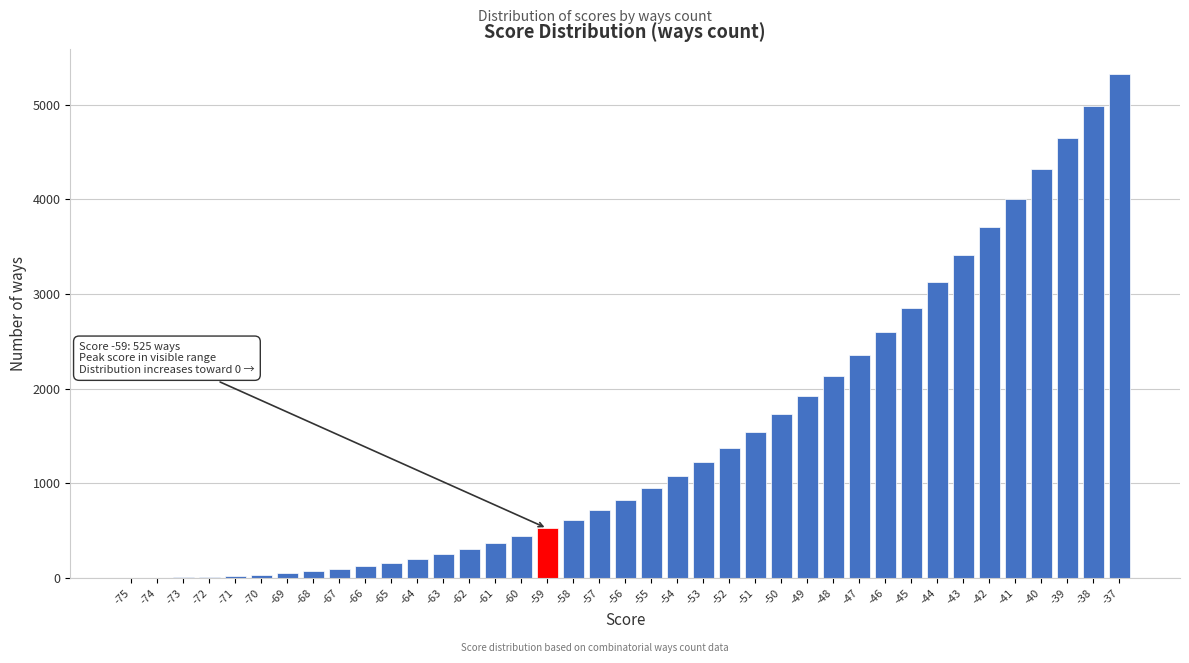

What is the sum of the values at -58 and -55?

1561